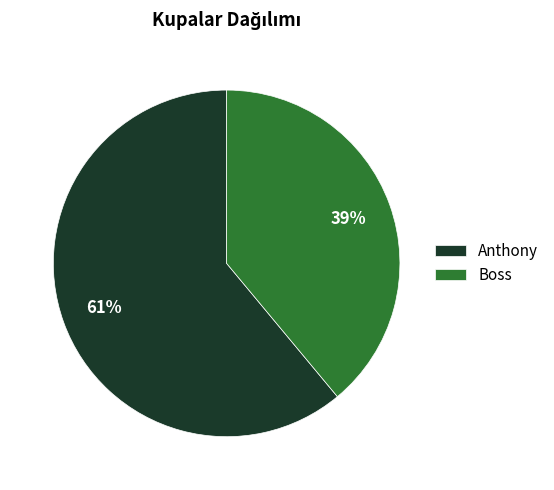

The Anthony slice represents 61% of the pie. True or false?

True